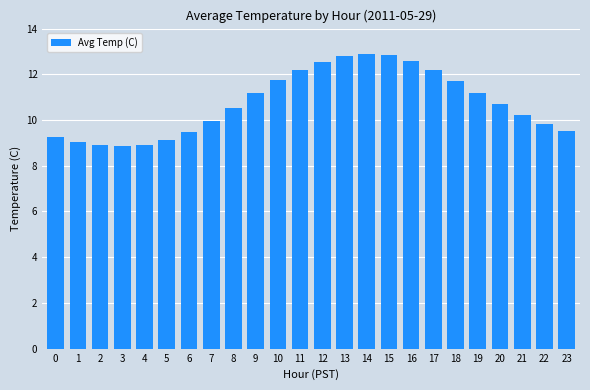

What is the minimum value shown in the chart?

8.9